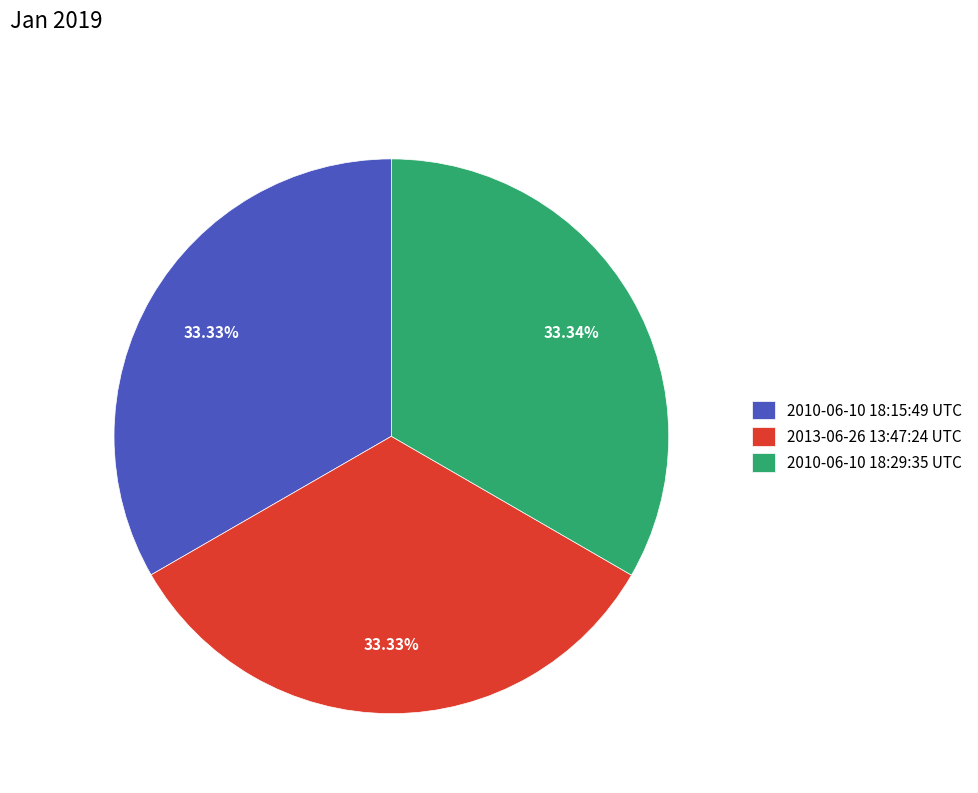

Is there a majority slice in this chart?

No